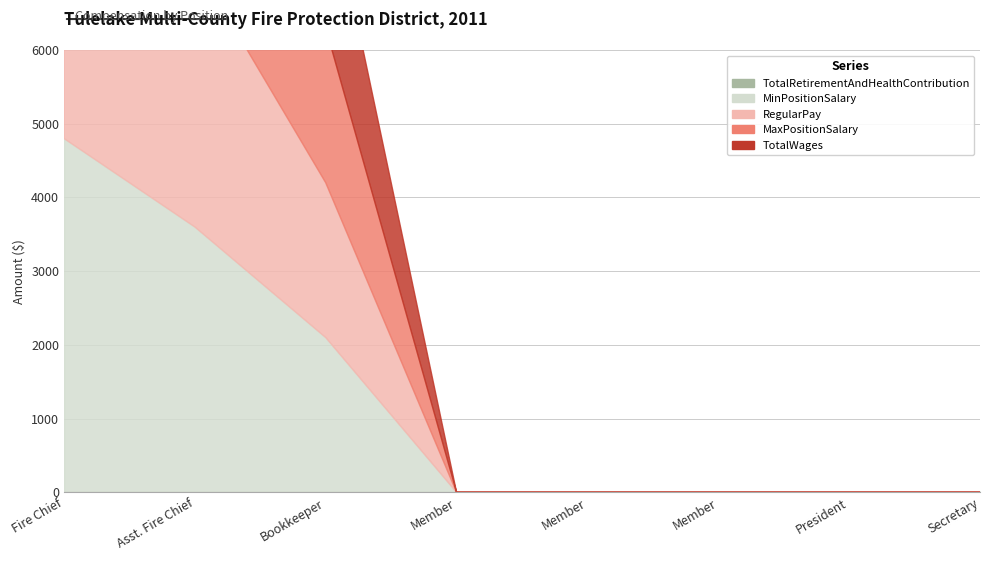

What is the average value of the TotalWages series?

1312